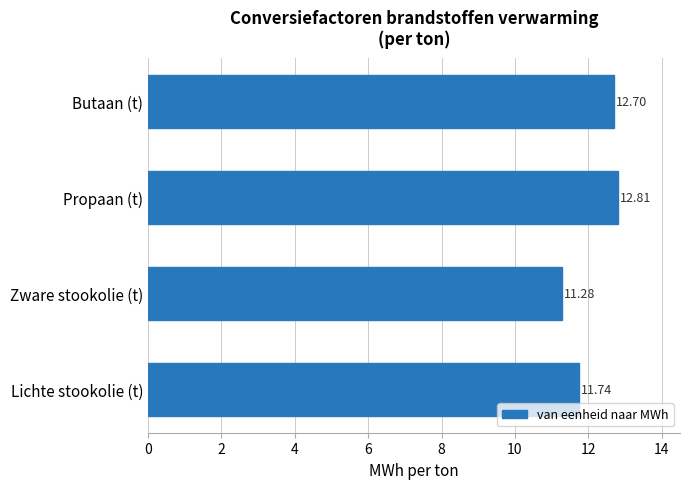

How many values are between 11 and 12?

2